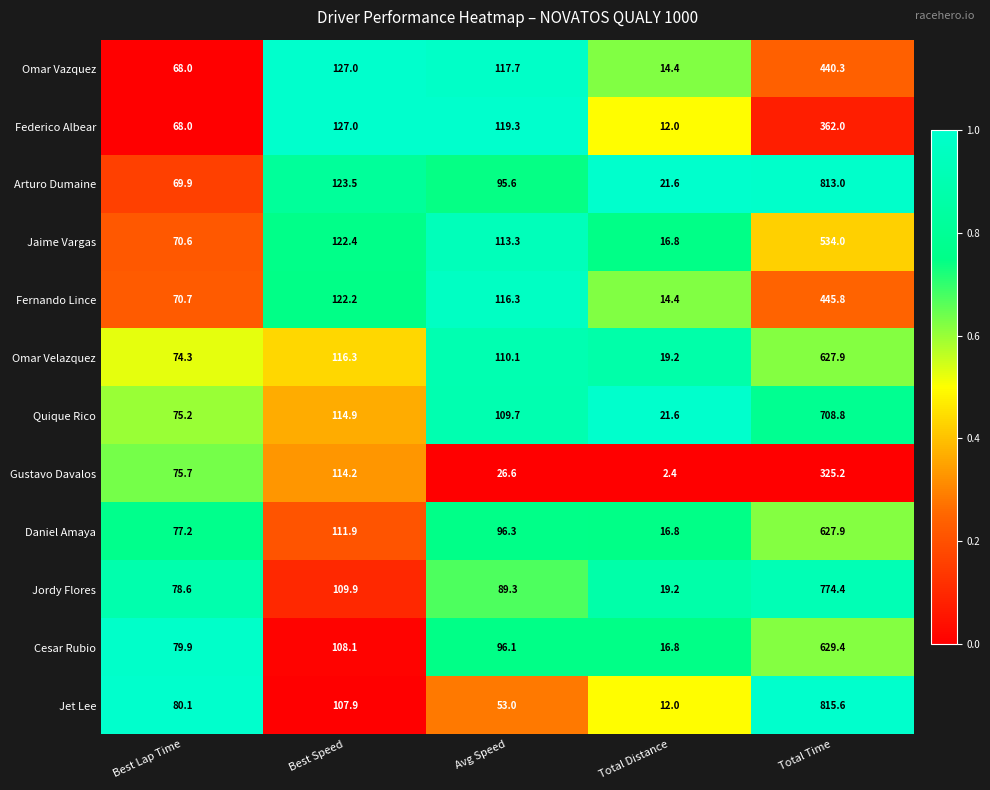

True or false: Omar Vazquez has a value of 440.3 at Total Time.

True